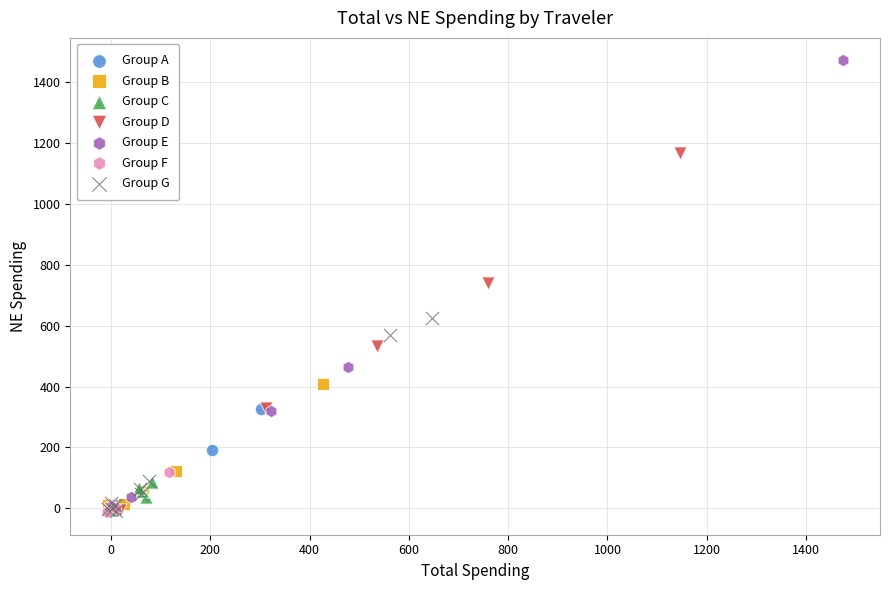

Which series reaches the maximum Y coordinate?

Group E